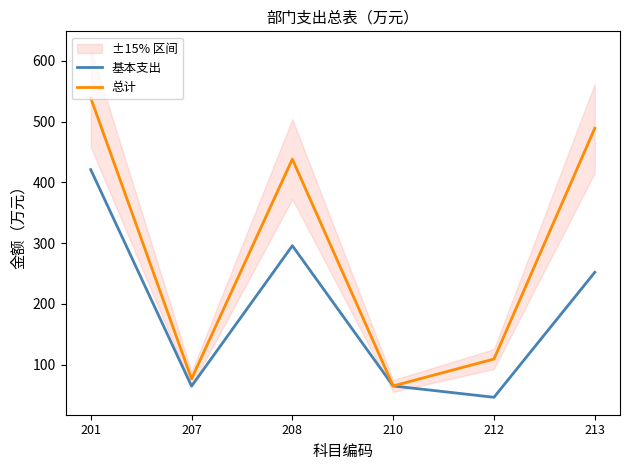

How many data points in 基本支出 are above 251?

3